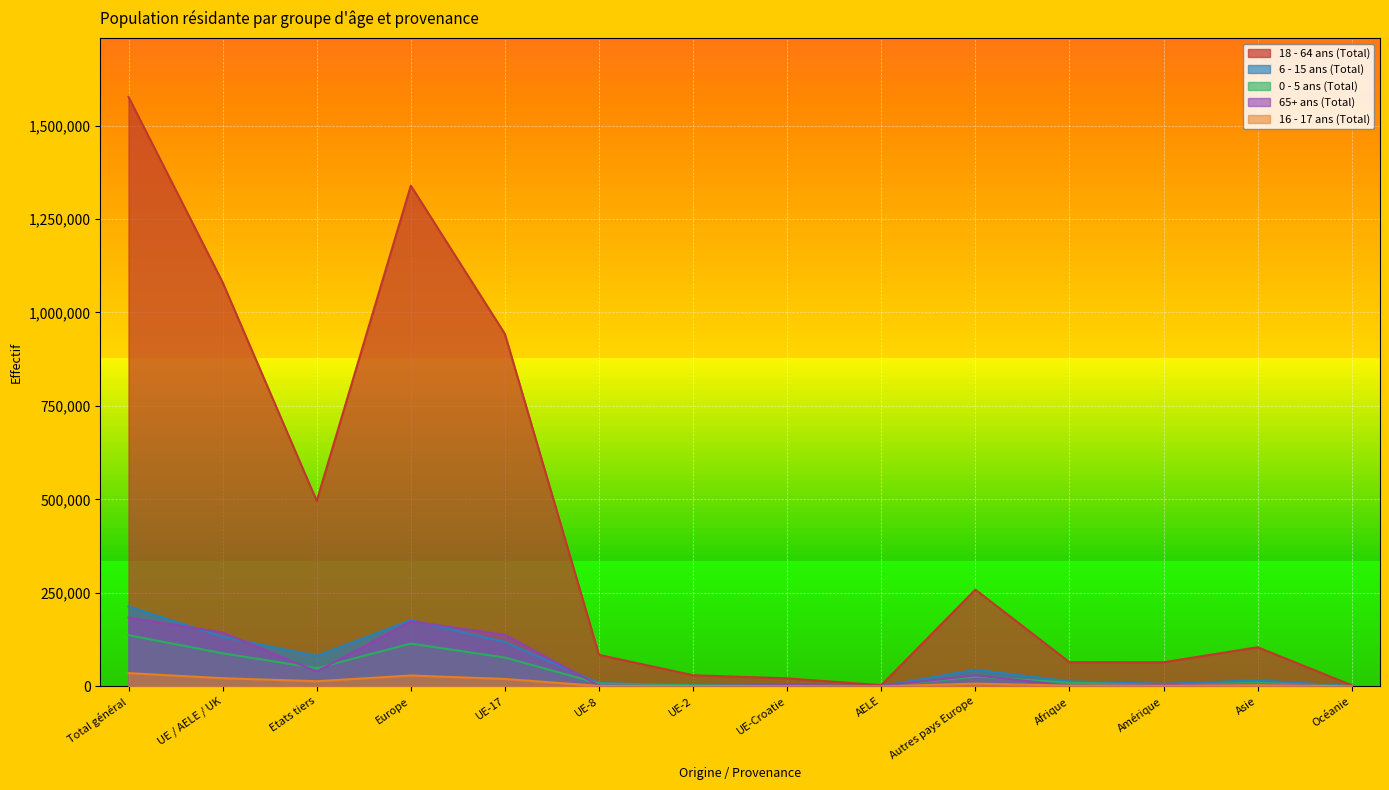

Rank the categories by 0 - 5 ans (Total) value from lowest to highest.

Océanie, AELE, UE-Croatie, UE-2, Amérique, UE-8, Asie, Afrique, Autres pays Europe, Etats tiers, UE-17, UE / AELE / UK, Europe, Total général